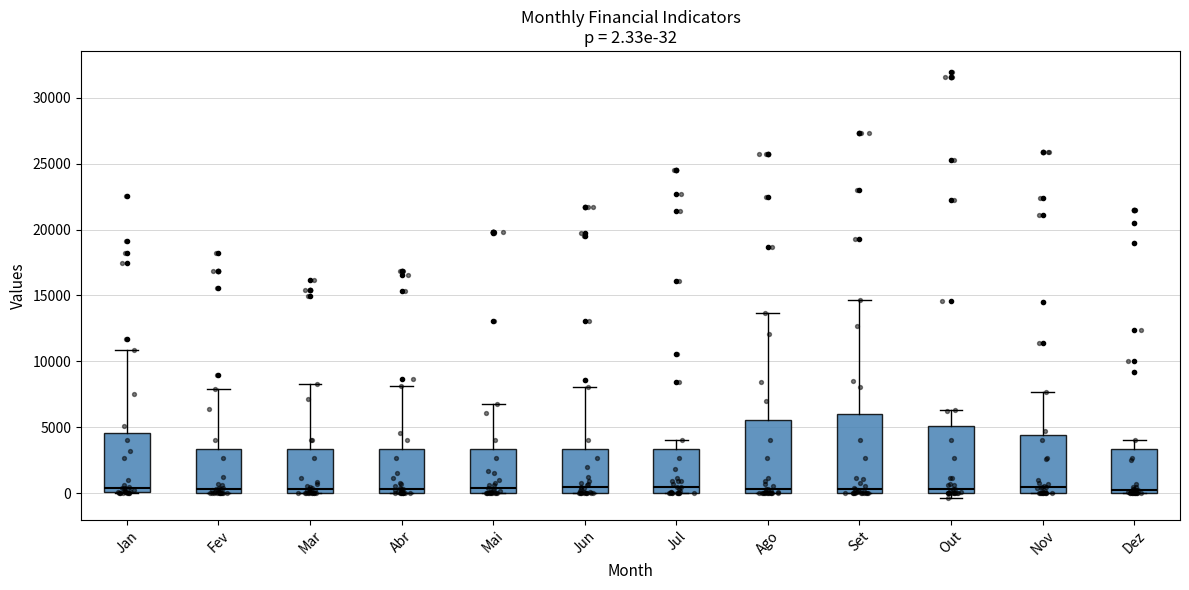

Comparing the boxes themselves (not the whiskers), which one is the tallest?

Set